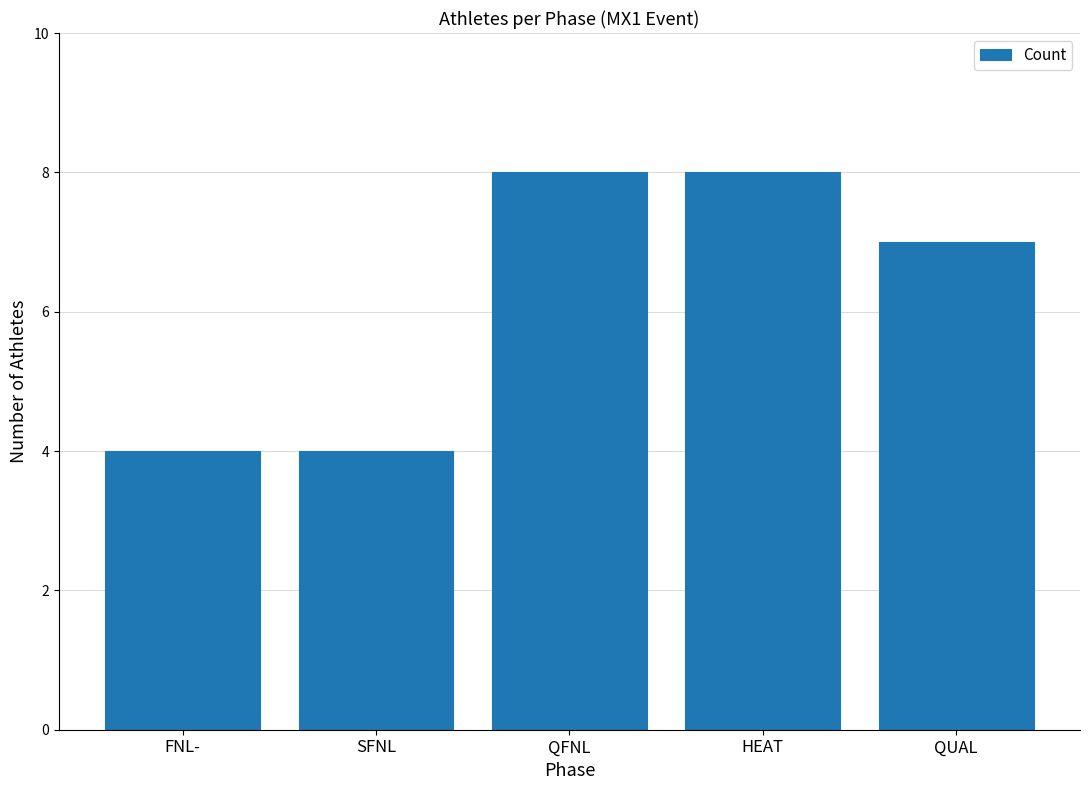

What value does the data have at FNL-?

4